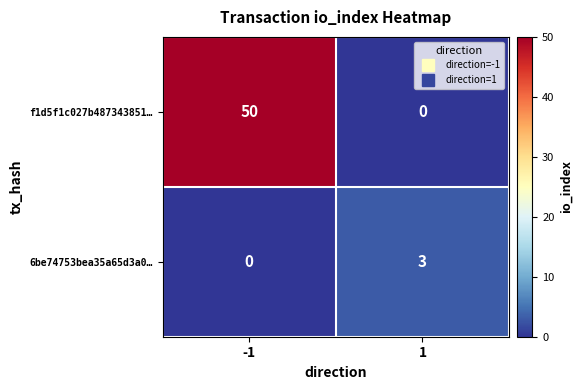

Count the number of categories in the chart.

2